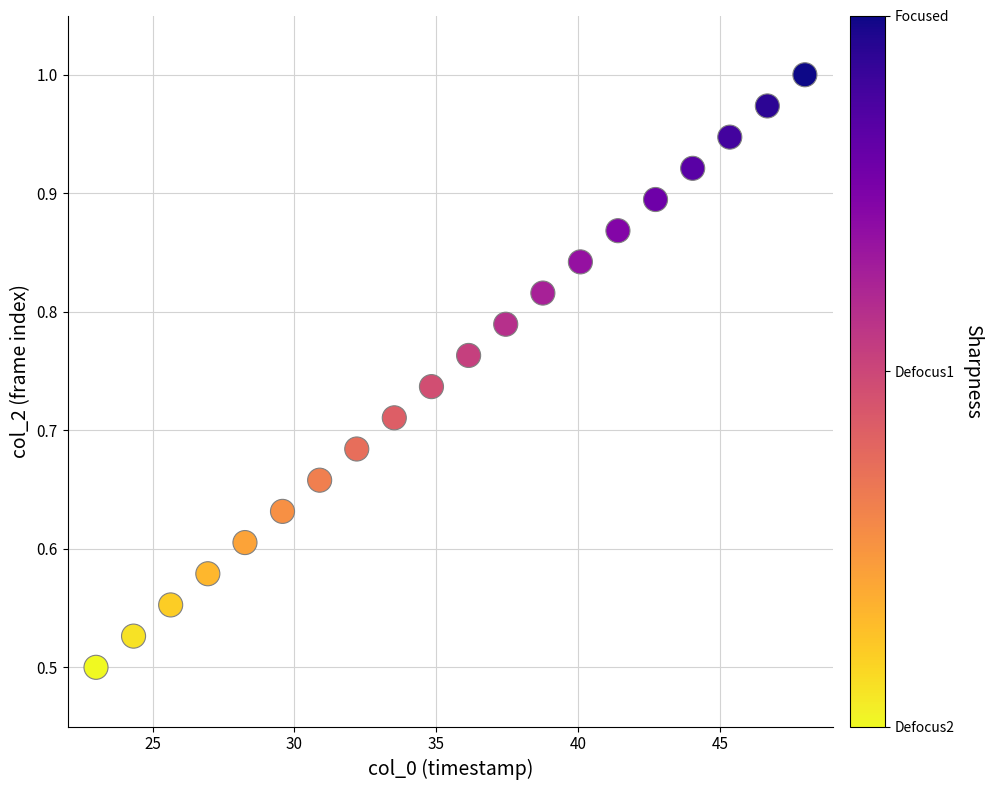

What is the range of X values (max minus min)?

25.0